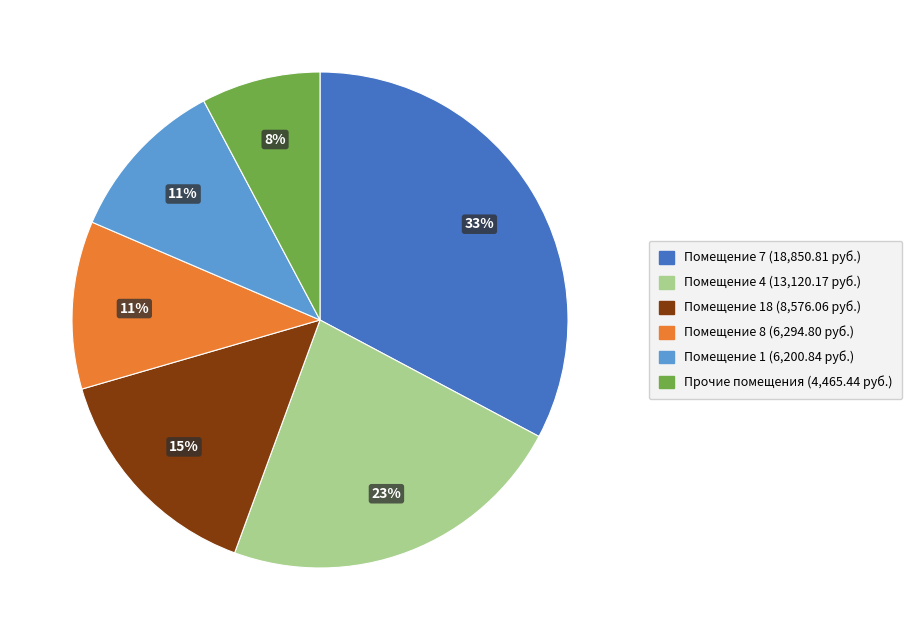

To the nearest percent, what is the average slice percentage?

17%